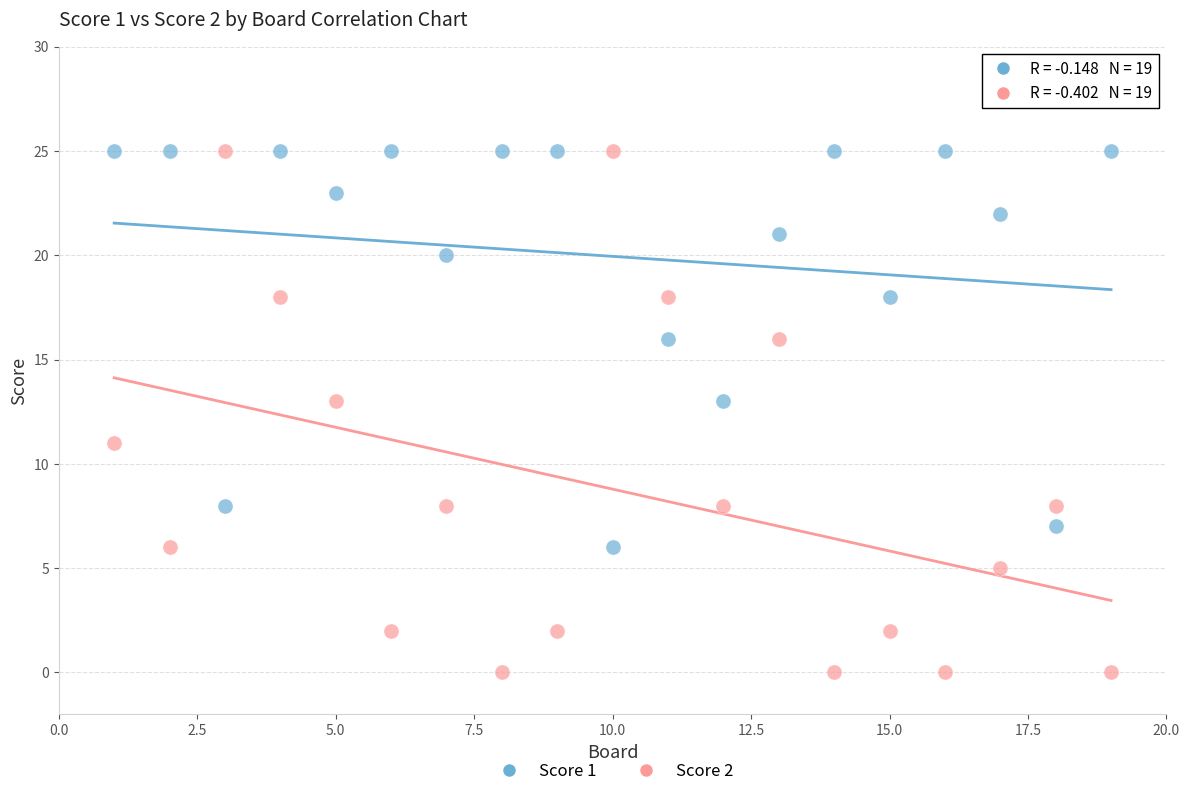

Which series has the largest Y range (max minus min)?

Score 2